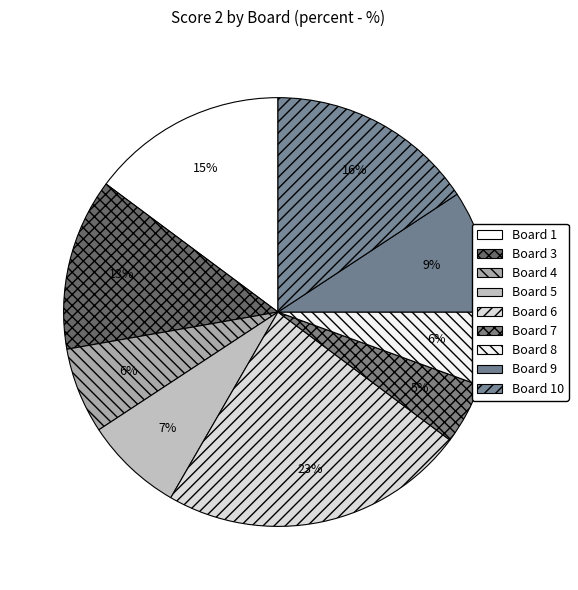

Does Board 4 represent more than half of the total?

No